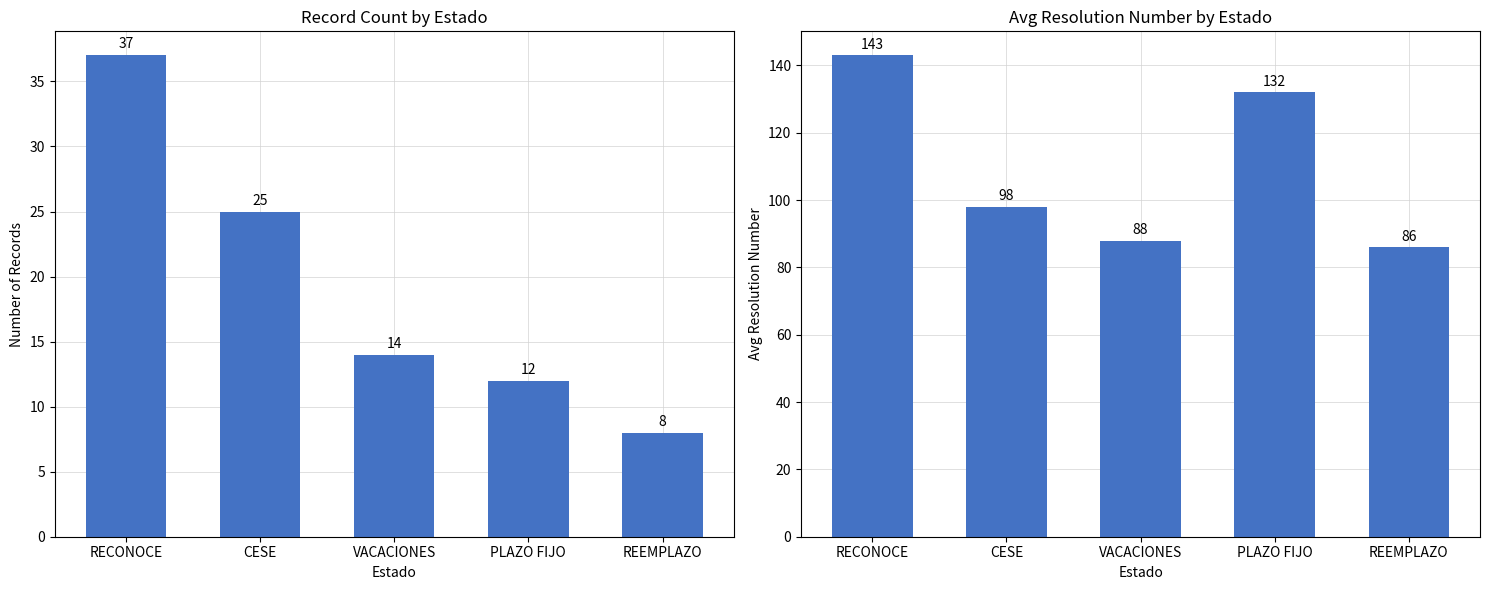

The value of Avg Resolution Number at CESE is 35. True or false?

False